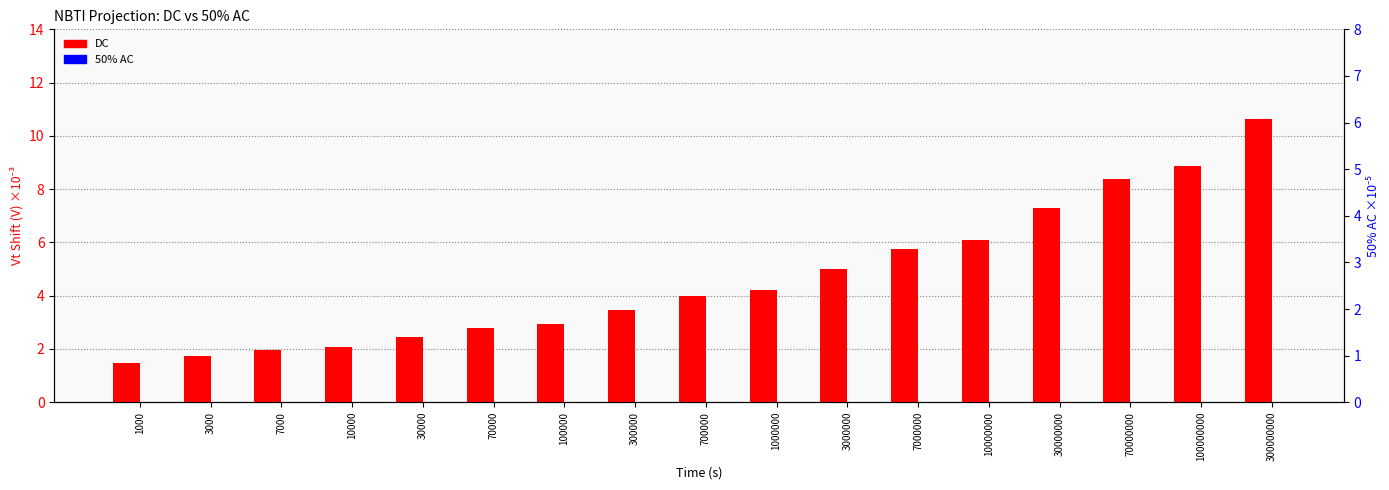

At which category is the sum across all series the highest?

300000000